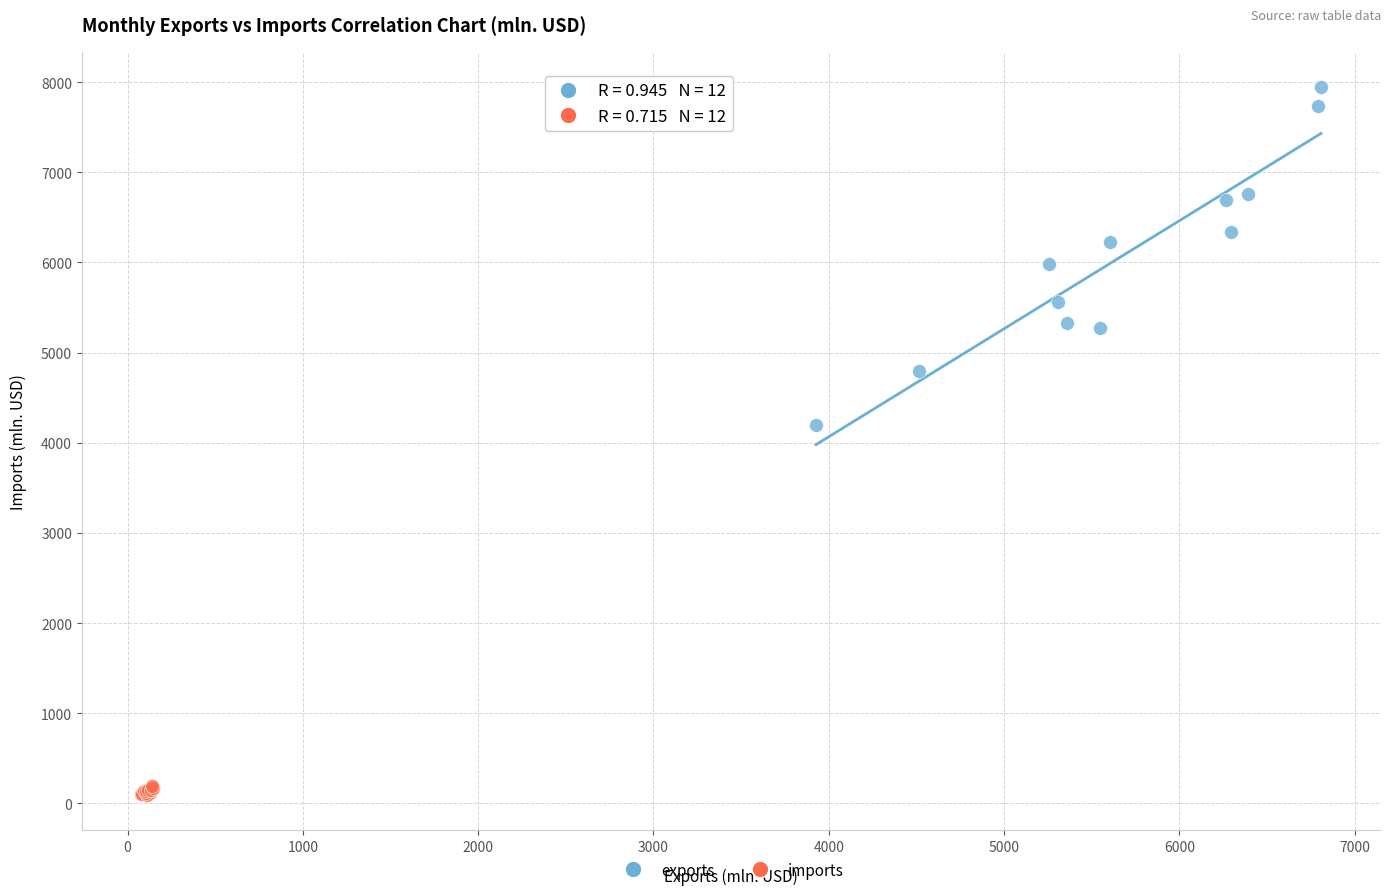

Which series has the largest Y range (max minus min)?

exports